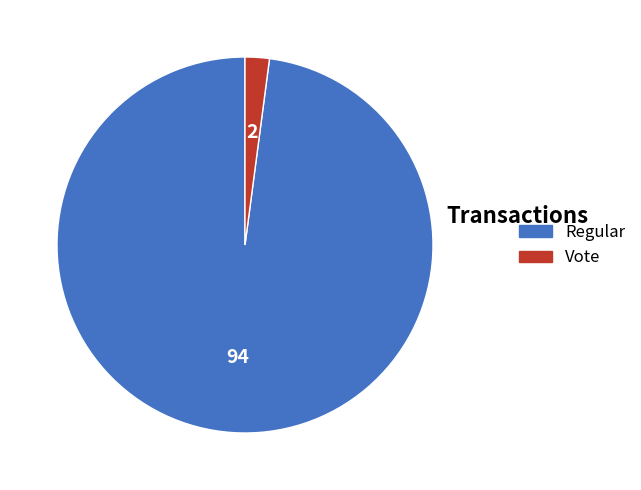

How many slices are in this pie chart?

2